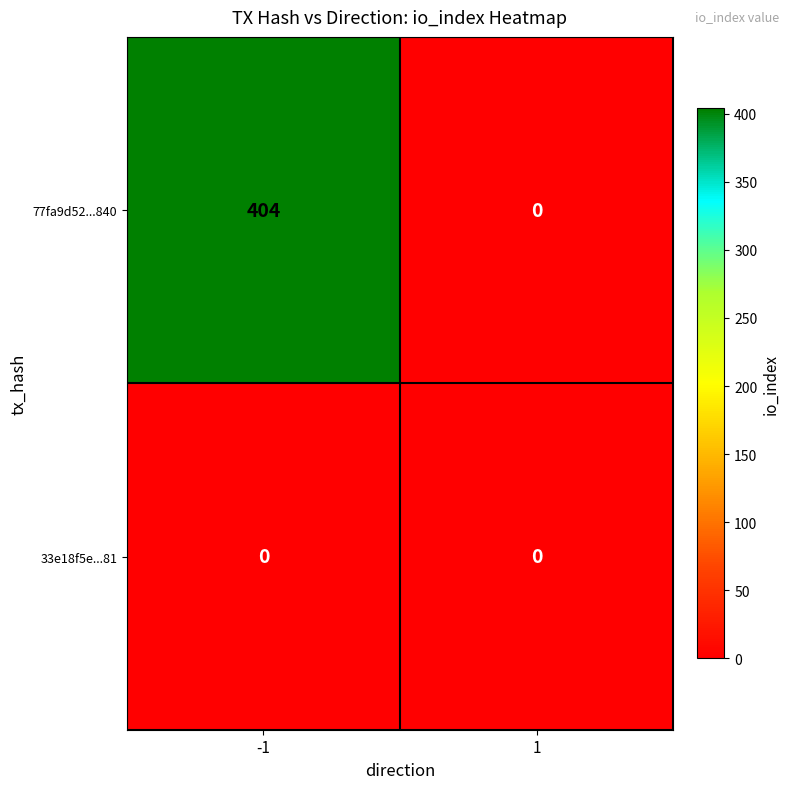

Reading right to left, list all the values displayed in this chart.

77fa9d52...840: 1=0	-1=404
33e18f5e...81: 1=0	-1=0